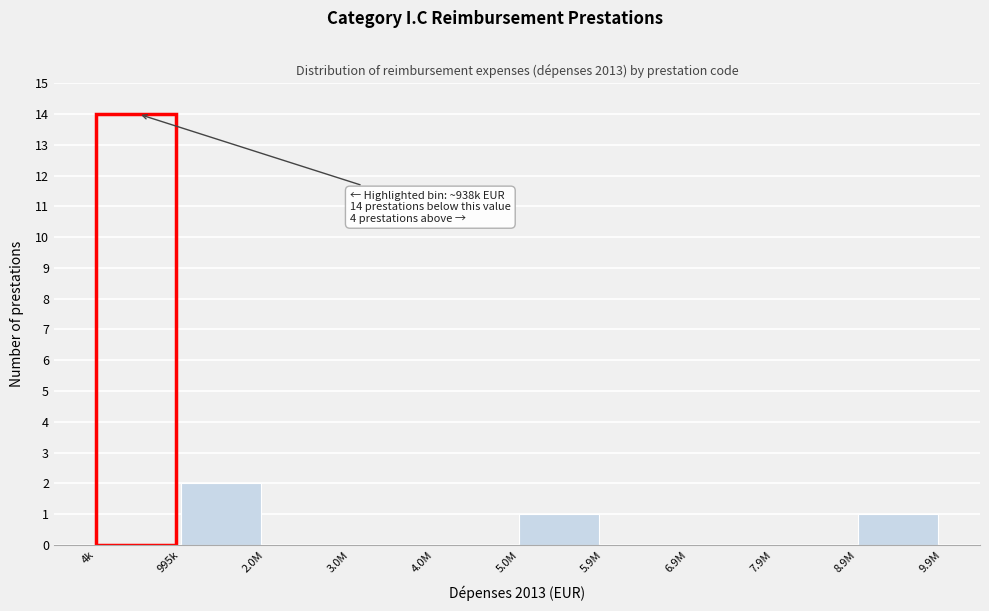

Reading left to right, list all the values displayed in this chart.

4k=14	995k=2	2.0M=0	3.0M=0	4.0M=0	5.0M=1	5.9M=0	6.9M=0	7.9M=0	8.9M=1